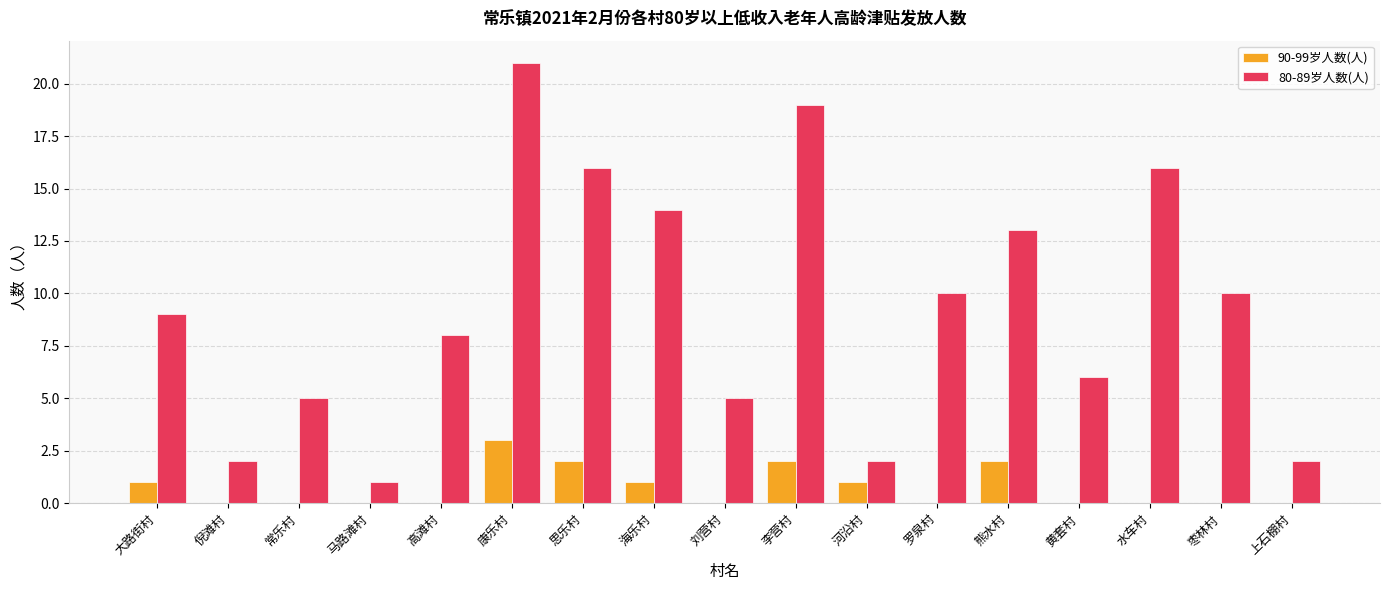

What is the total value across all series at 水车村?

16